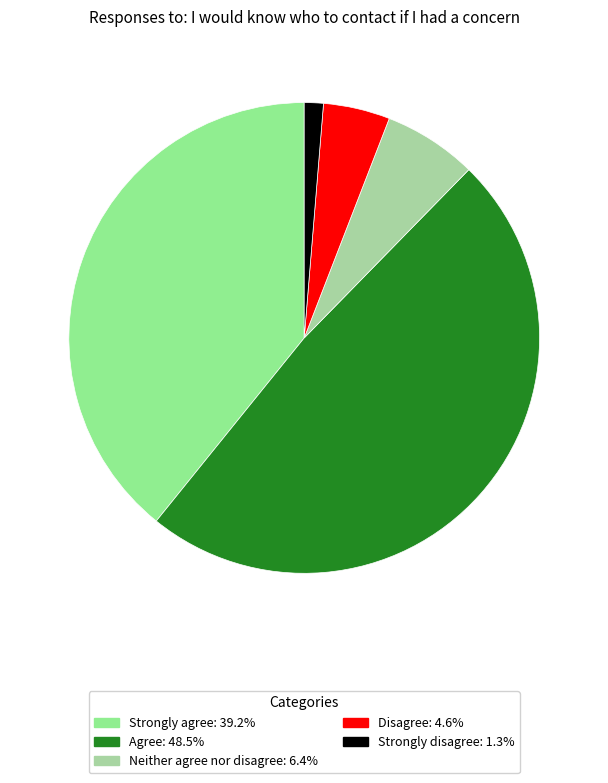

Is there a majority slice in this chart?

No